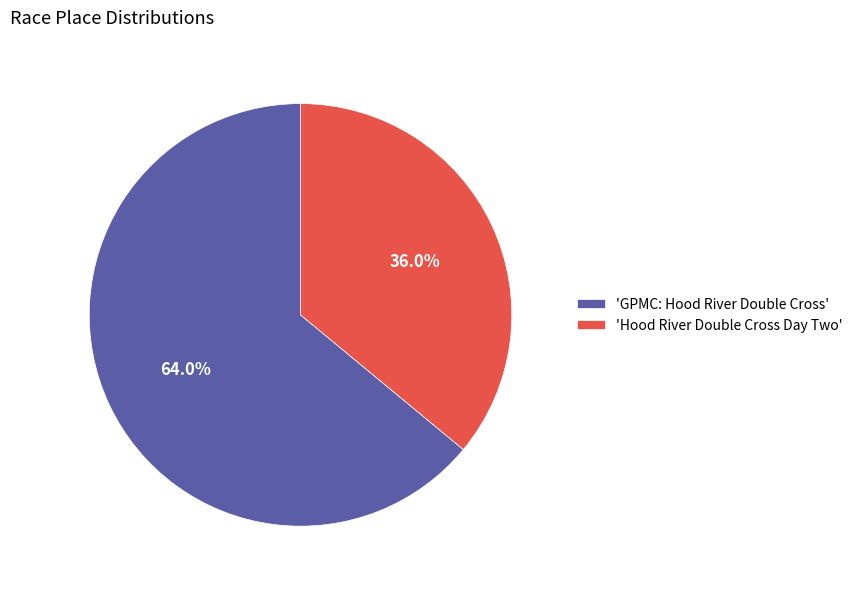

Approximately how many times larger is the value at 'GPMC: Hood River Double Cross' compared to 'Hood River Double Cross Day Two'?

1.8